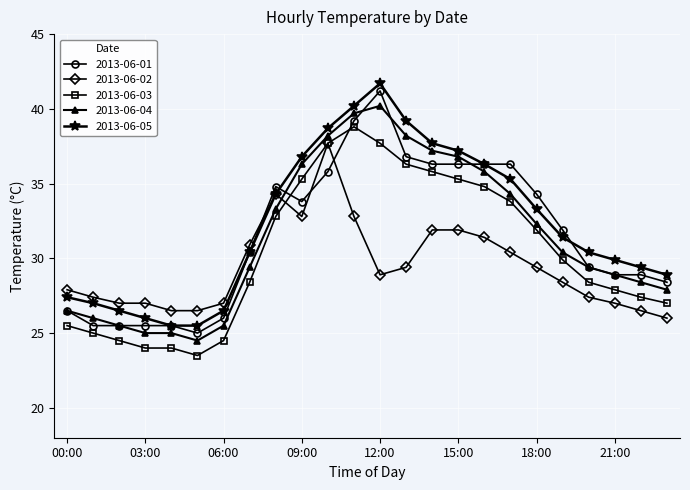

What is the value of the 2013-06-05 point at the 22nd from the left?

29.9